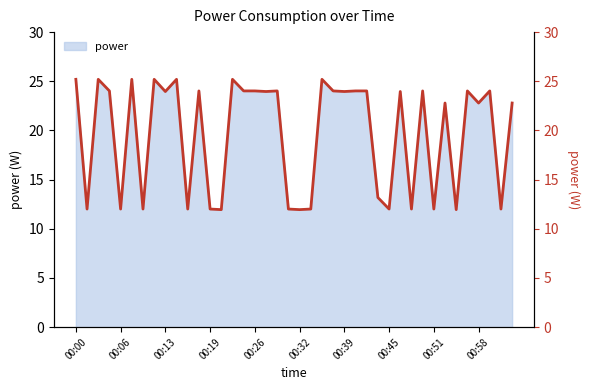

How many lines are shown in the chart?

1